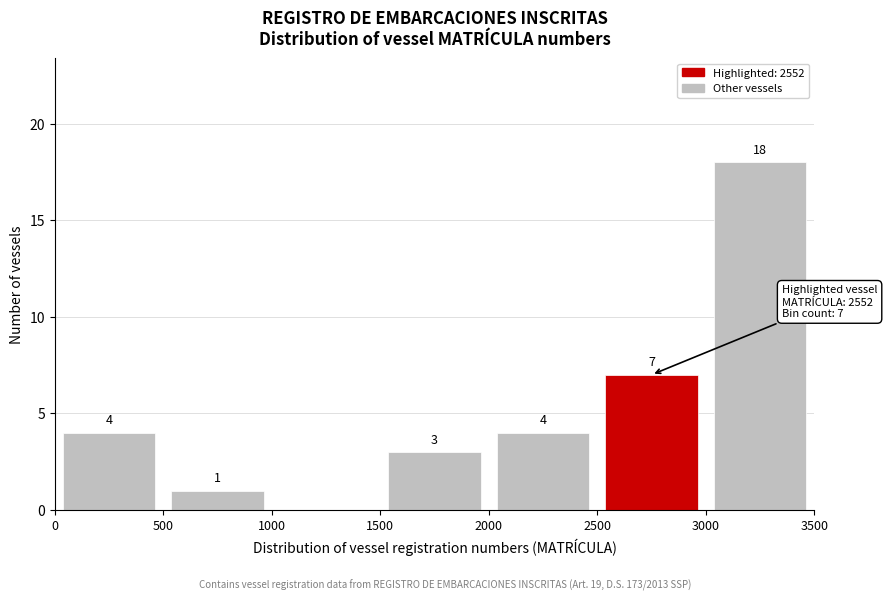

Which range on the x-axis has the tallest bar?

3000 to 3500